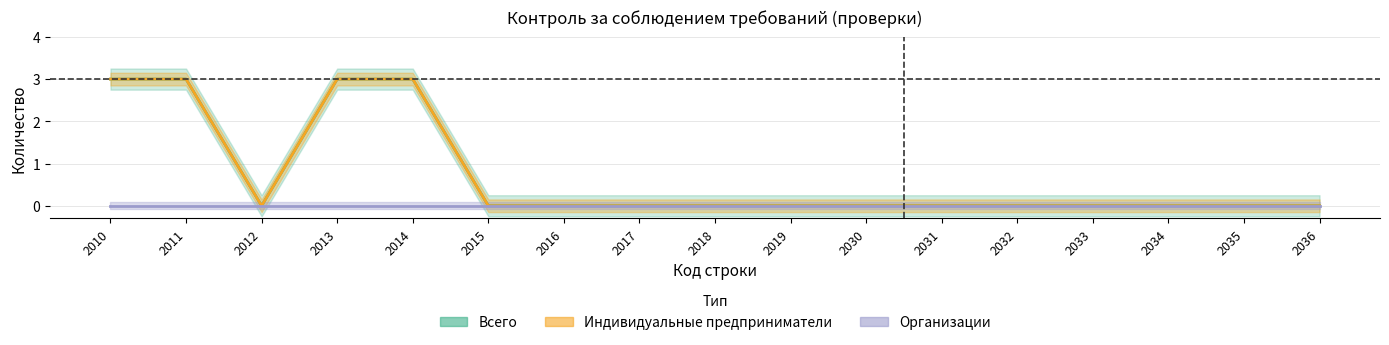

How many positive values does the Индивидуальные предприниматели series have?

4